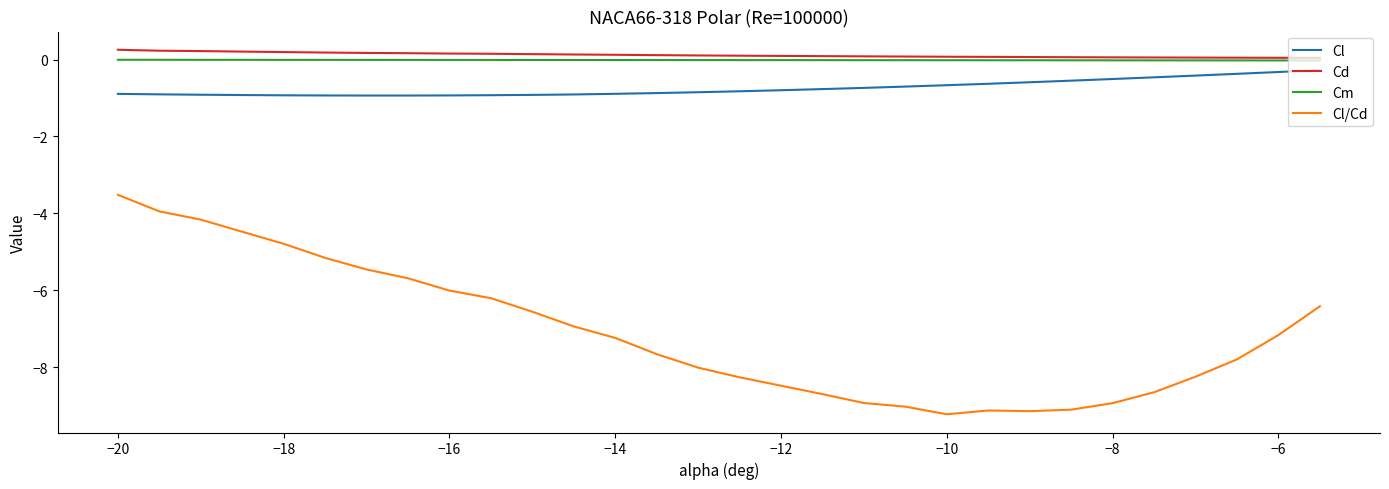

Which series has the widest spread of values?

Cl/Cd